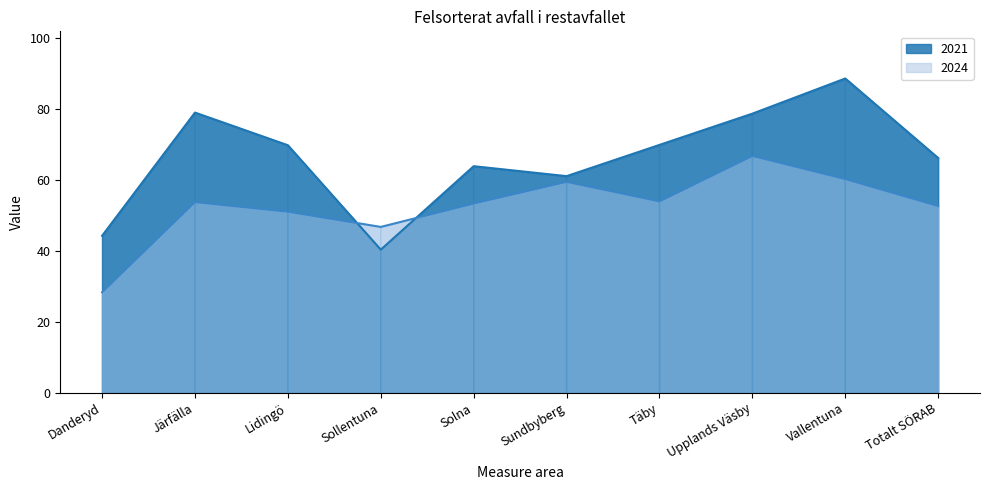

What is the label of the 6th point from the right?

Solna